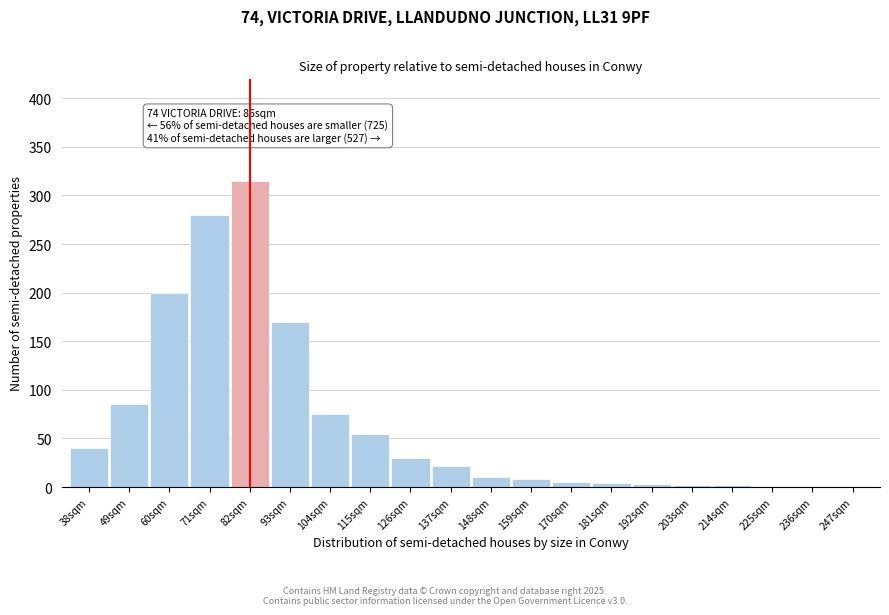

Where is the data nearest to the value 158?

93sqm